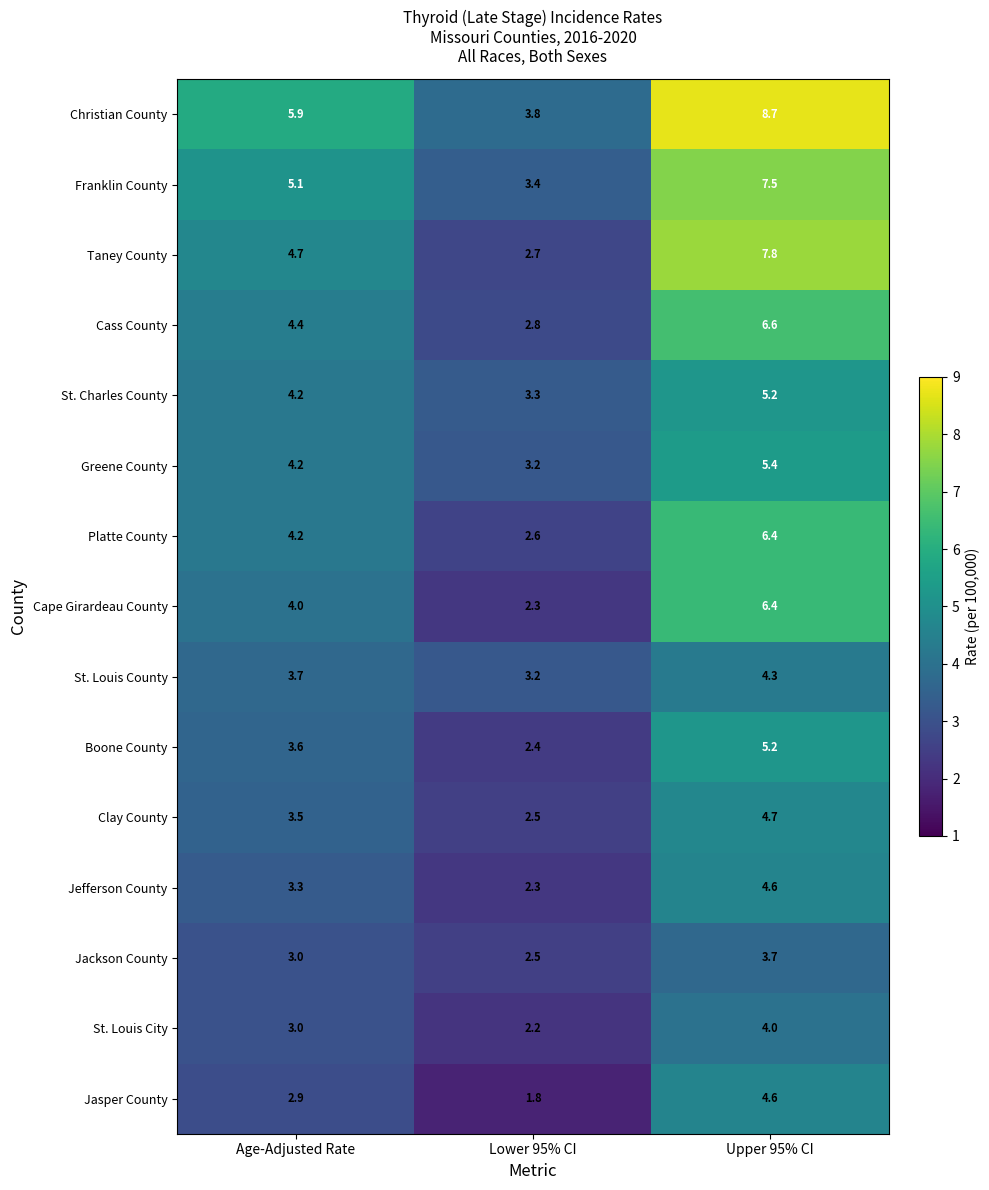

Where does the Greene County series first go above 4?

Age-Adjusted Rate